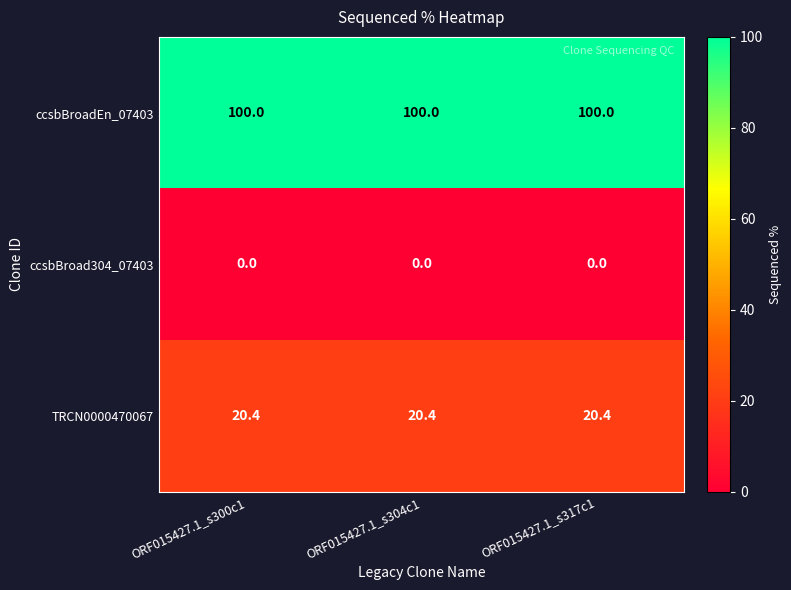

What is the approximate value of TRCN0000470067 at ORF015427.1_s304c1?

20.4